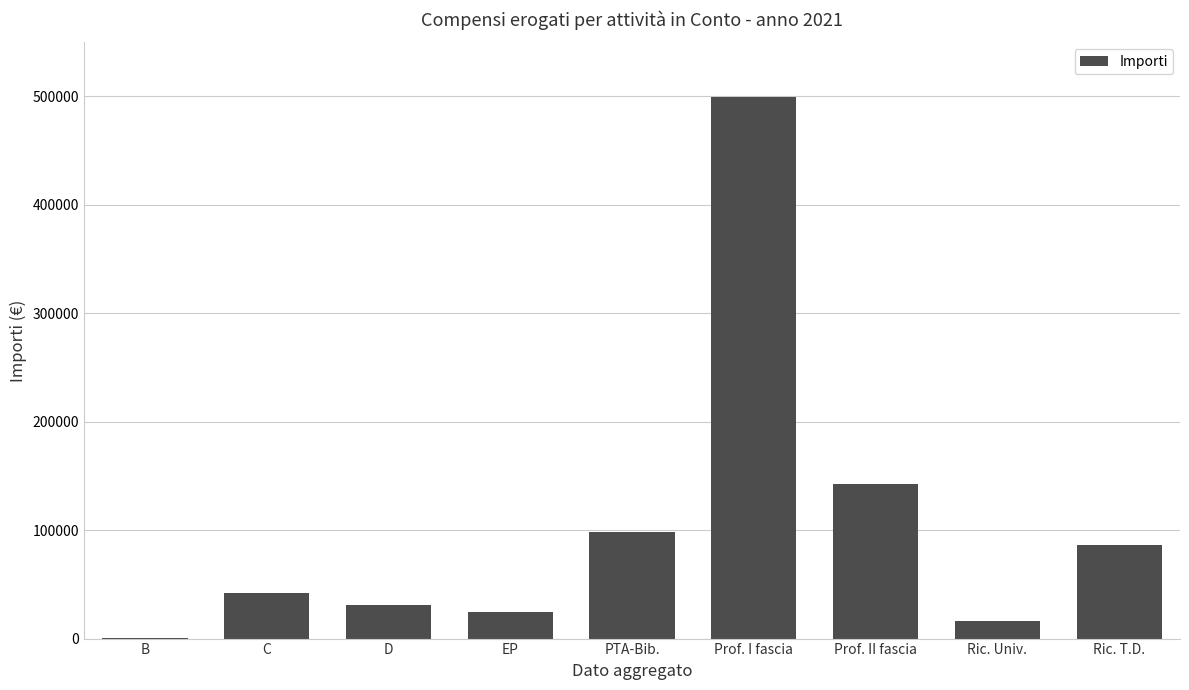

What is the maximum value shown in the chart?

499802.4